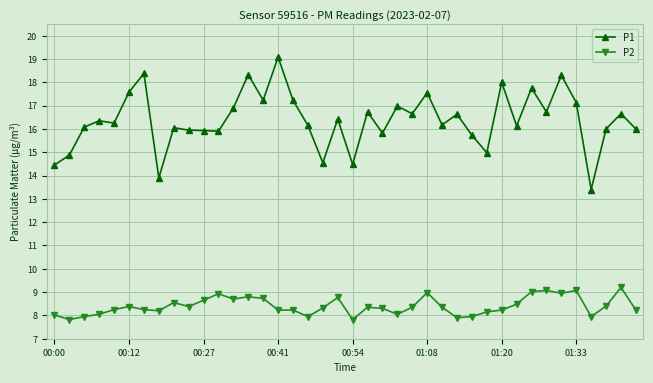

True or false: P2 has more than 0 interior local peaks.

True